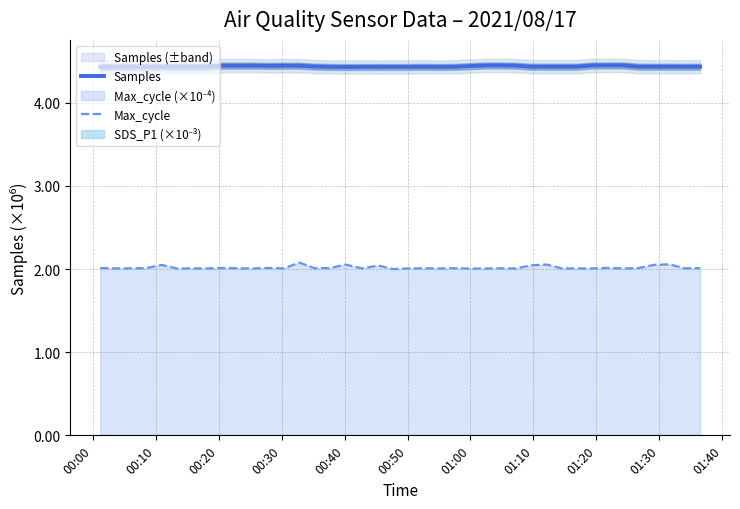

What is the difference between the maximum and minimum values in the Max_cycle series?

0.1